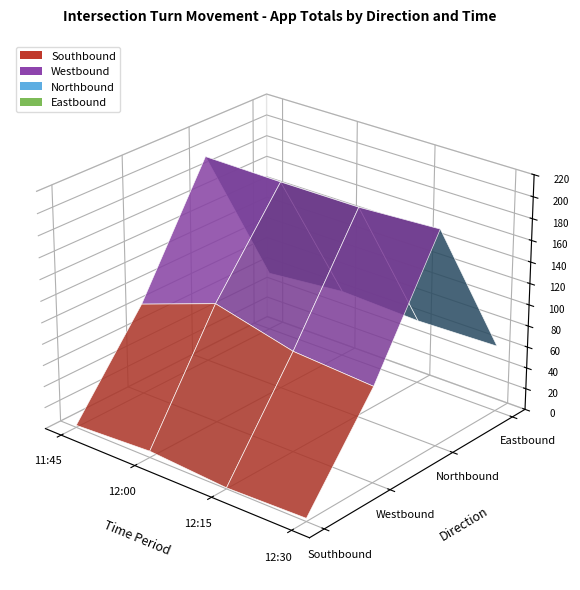

Is it true that Westbound equals 89 at 12:30?

True